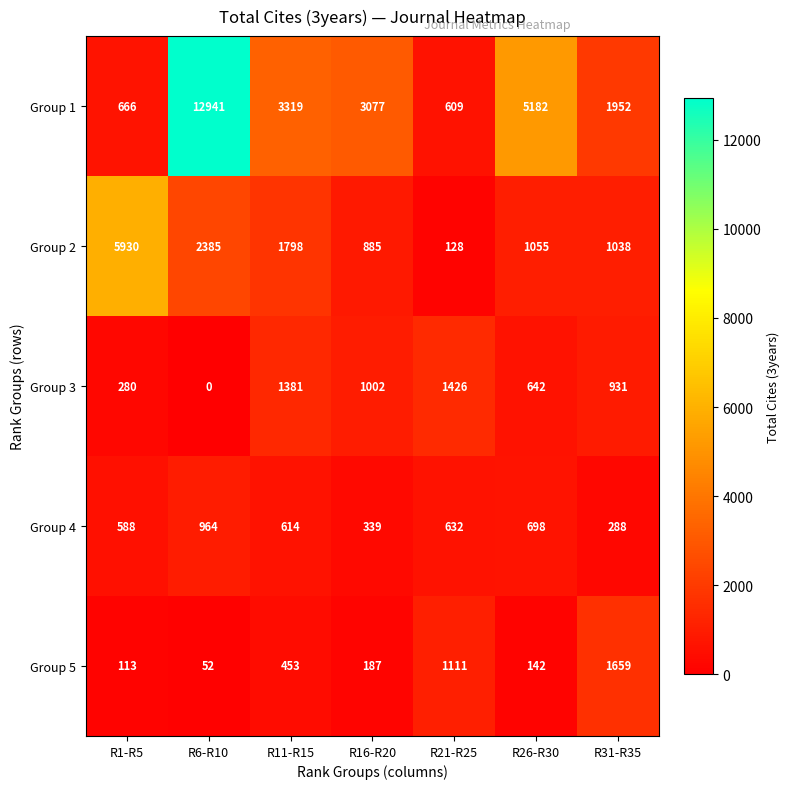

Which series changed the most between R1-R5 and R11-R15?

Group 2